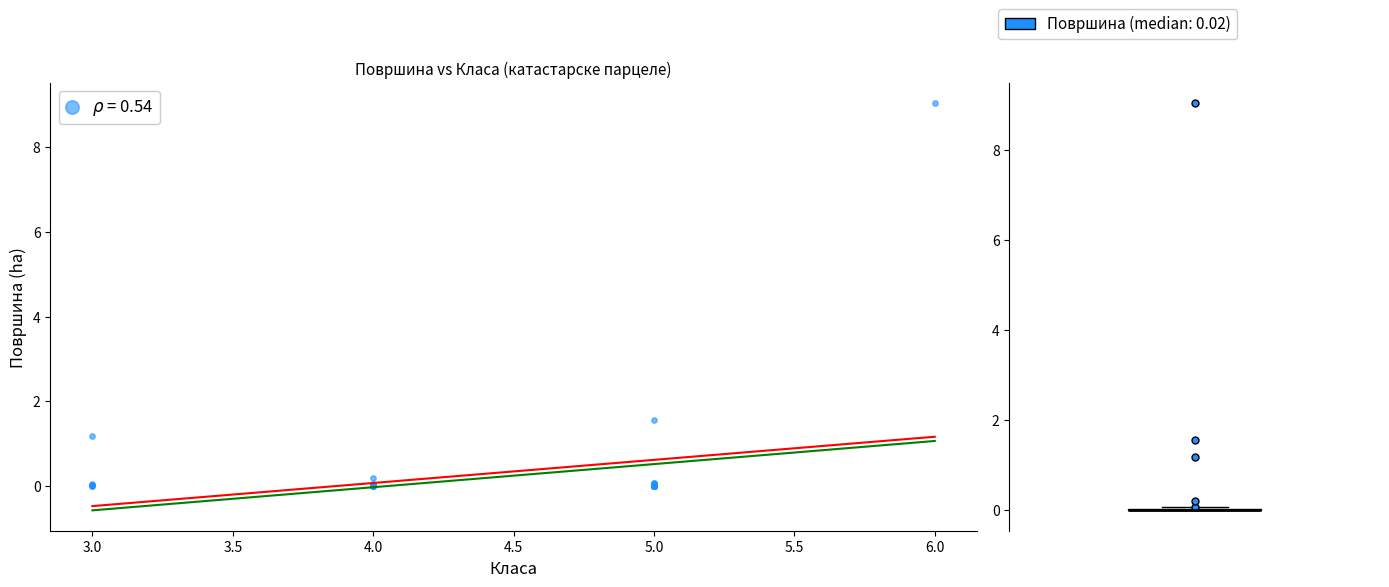

What Y value in the scatter plot is closest to 4?

1.6